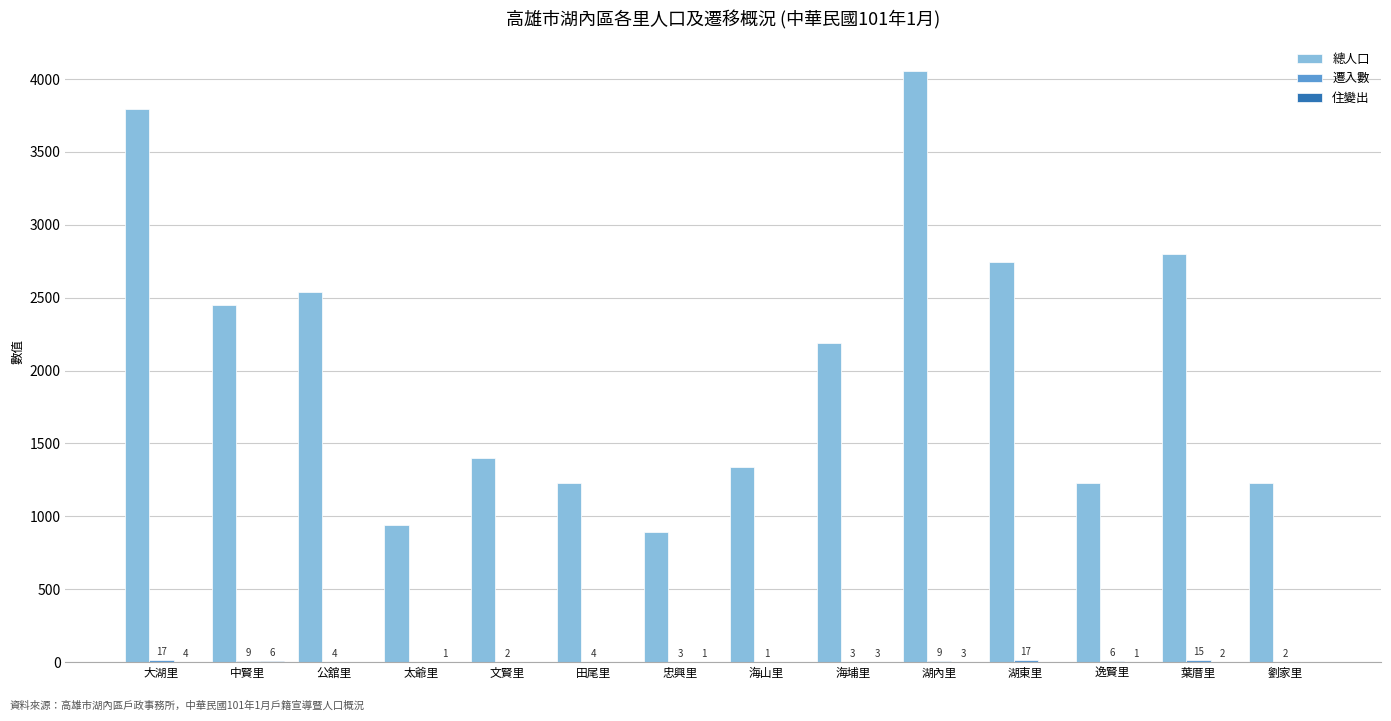

Which label corresponds to the largest value in the chart?

湖內里